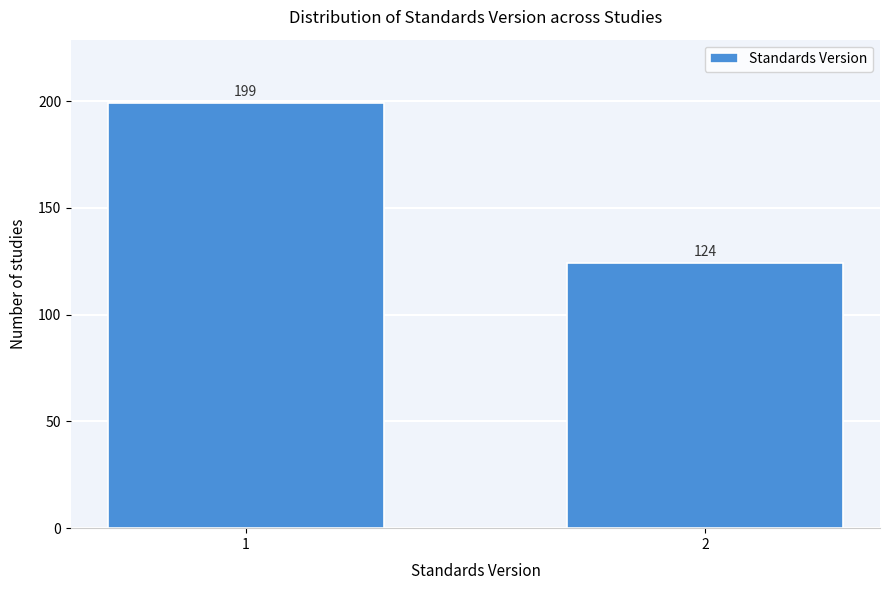

Reading right to left, what are all the values shown in this chart?

2=124	1=199